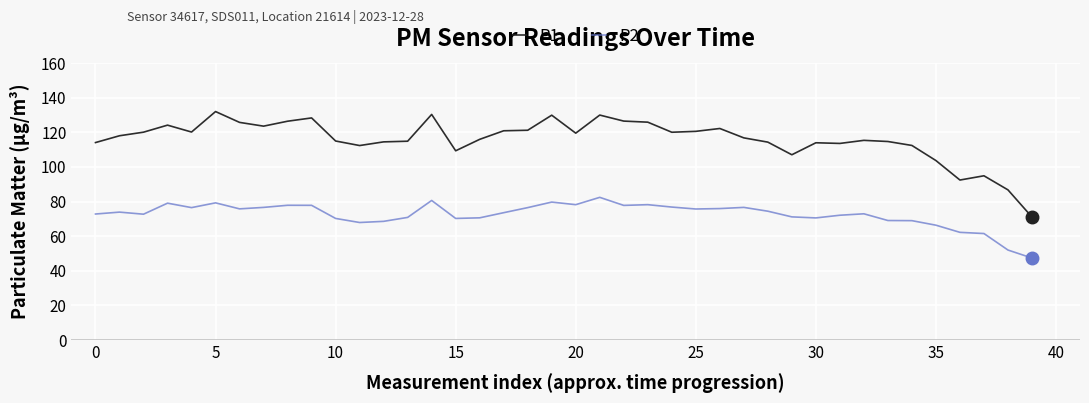

Rank the series by their maximum value, from lowest to highest.

P2, P1